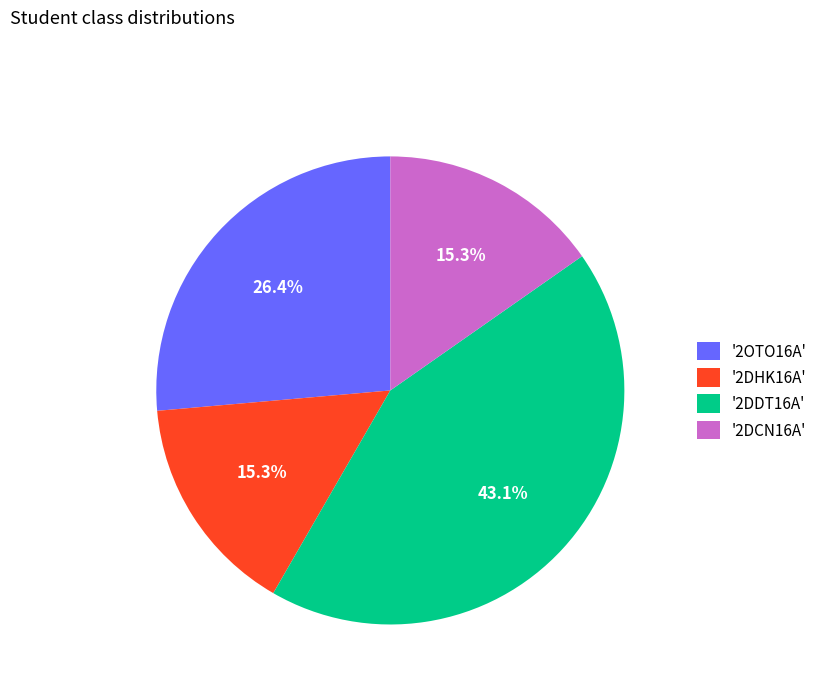

Is there any slice that represents more than half of the pie?

No